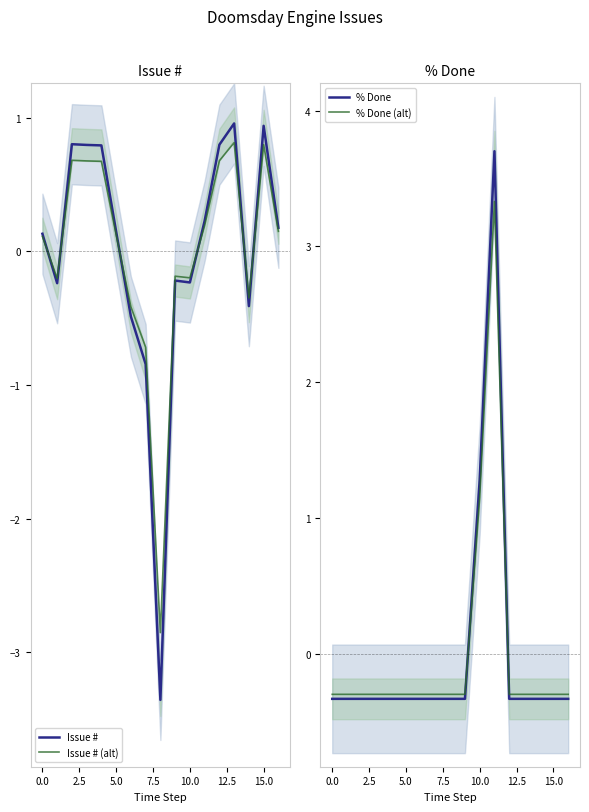

Is the value of Issue # (alt) at 17.5 greater than the value of Issue # at 15.0?

No